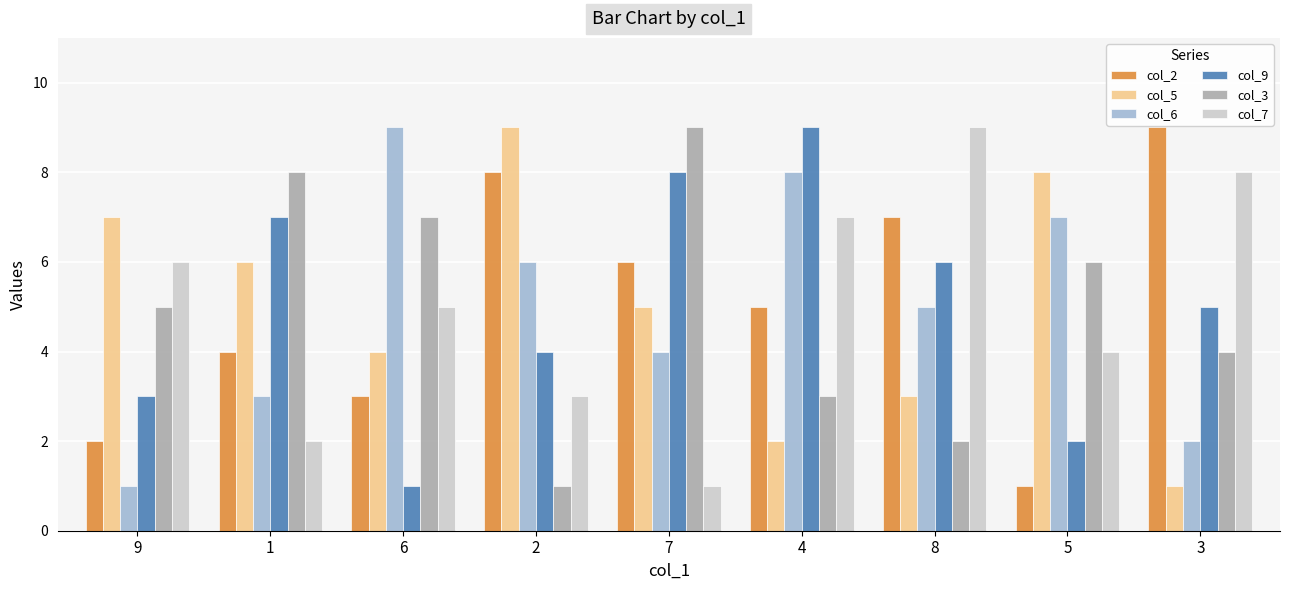

What is the difference between the maximum and minimum values in the col_5 series?

8